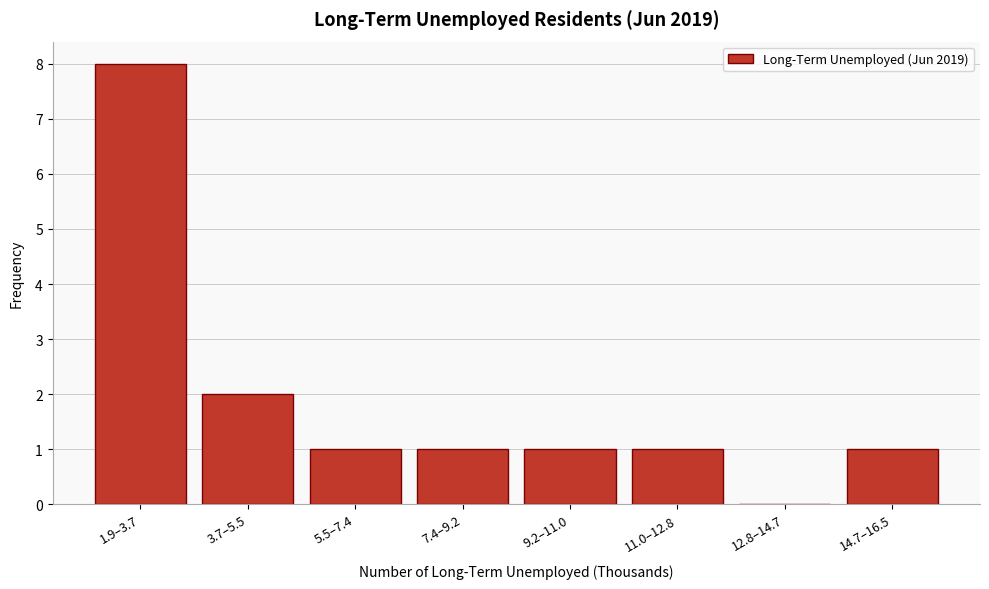

Reading left to right, what are all the values shown in this chart?

1.9–3.7=8	3.7–5.5=2	5.5–7.4=1	7.4–9.2=1	9.2–11.0=1	11.0–12.8=1	12.8–14.7=0	14.7–16.5=1